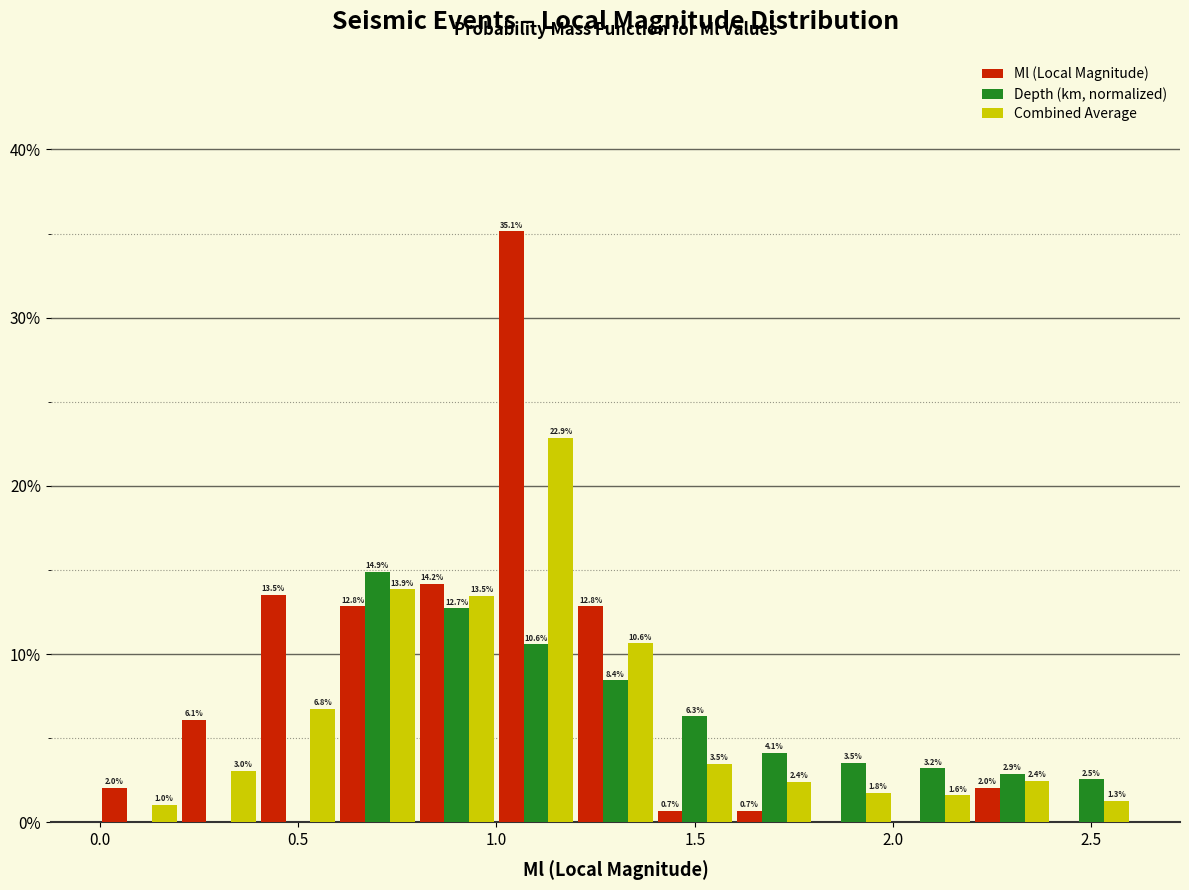

In the Depth (km, normalized) series, which range on the x-axis has the tallest bar?

0.6 to 0.8